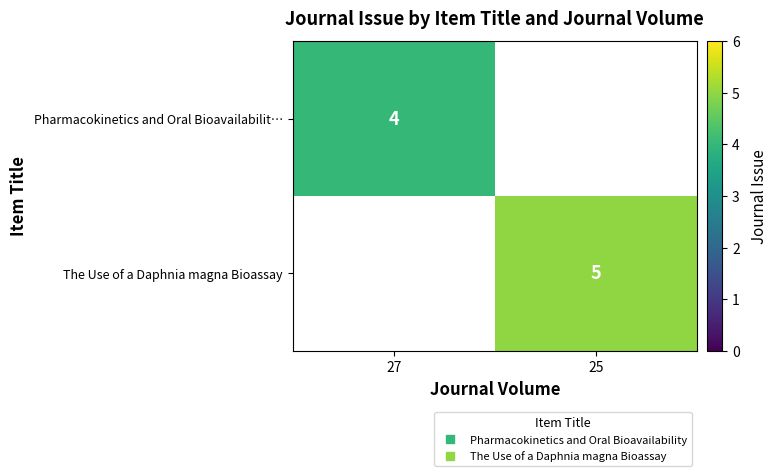

The Pharmacokinetics and Oral Bioavailabilit… series shows 1.8 at 27. True or false?

False